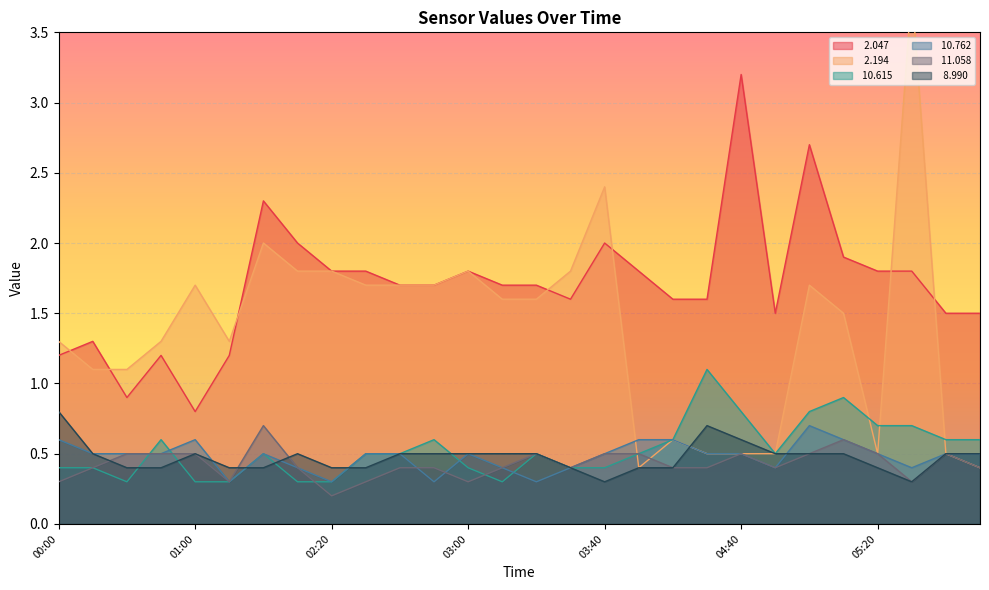

How many interior local valleys does the   8.990 series have?

2